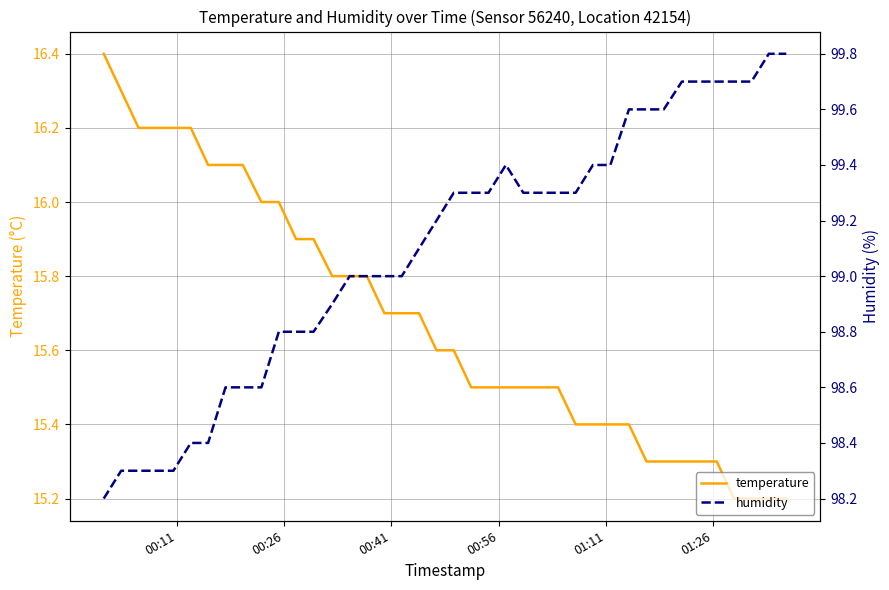

At how many categories does at least one series exceed 75?

40